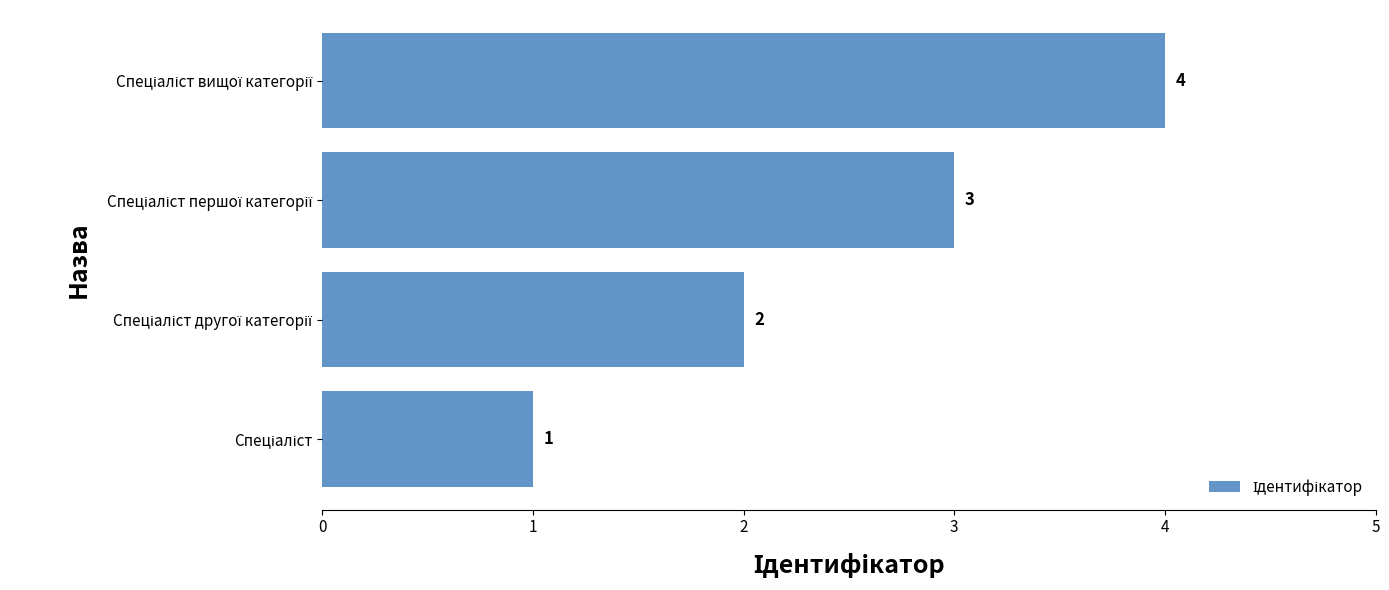

How many values are between 2 and 4?

3